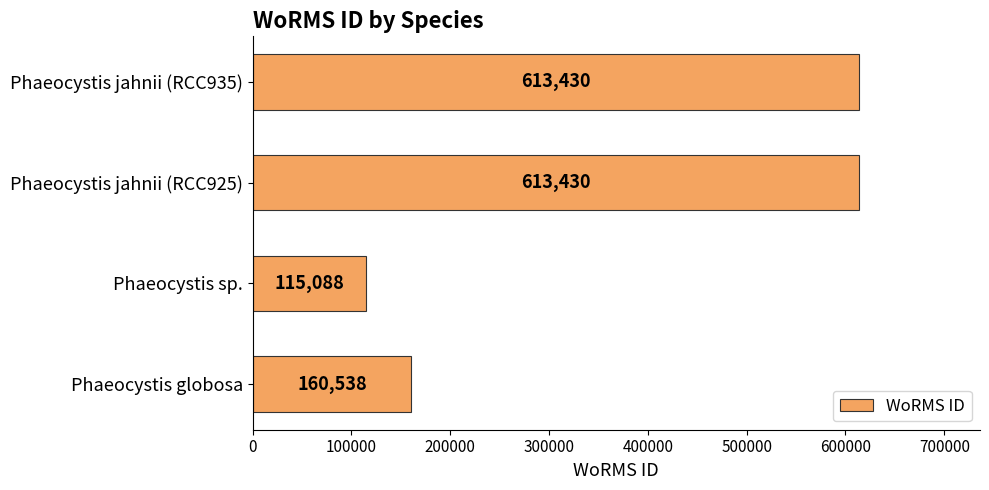

What is the sum of all values?

1502486